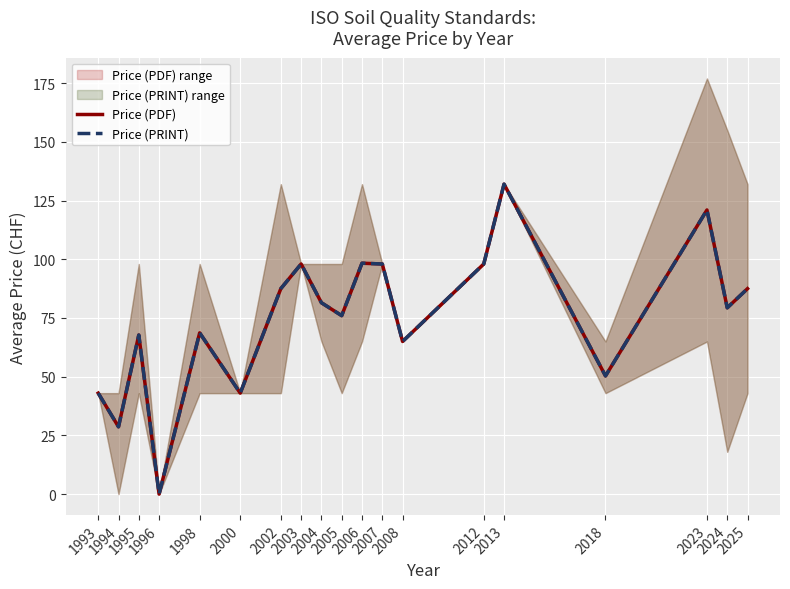

What value does the Price (PDF) series have at 2005?

76.0